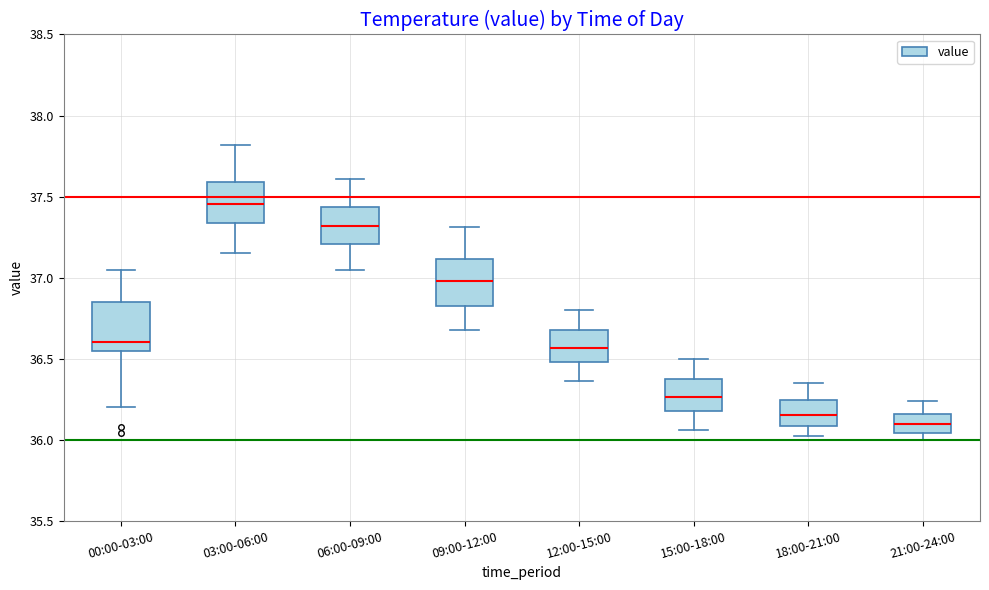

Where does the median line of the box for 03:00-06:00 sit on the y-axis? The values are not printed on the chart, so give them approximately, as read against the axis.

37.45